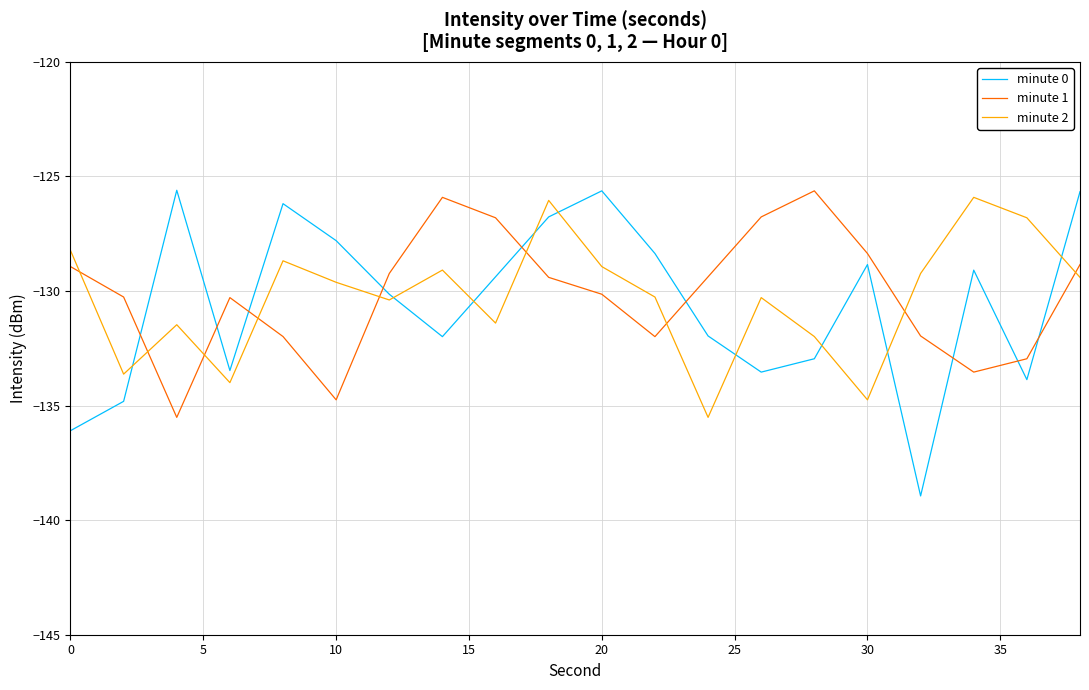

Which series has the widest spread of values?

minute 0